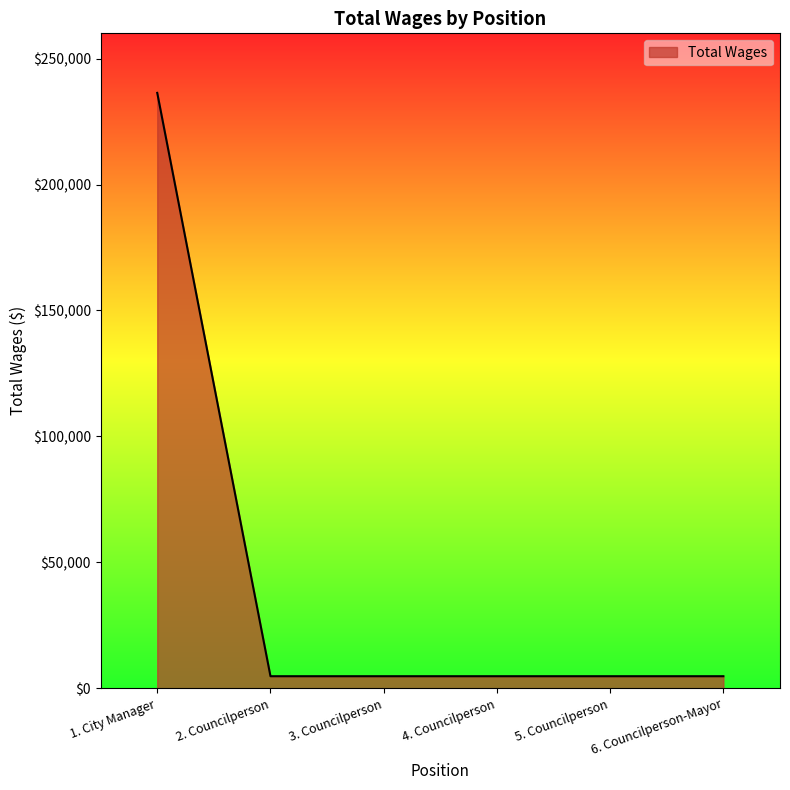

What is the minimum value shown in the chart?

4800